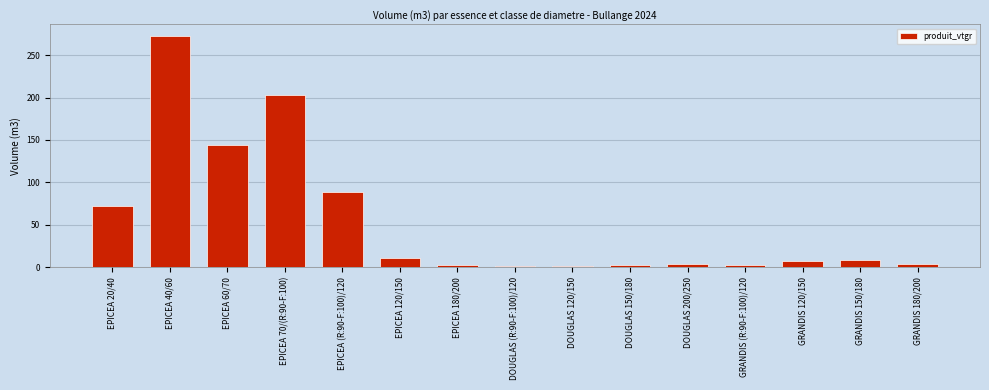

What is the difference between the values at GRANDIS 120/150 and GRANDIS 180/200?

3.3